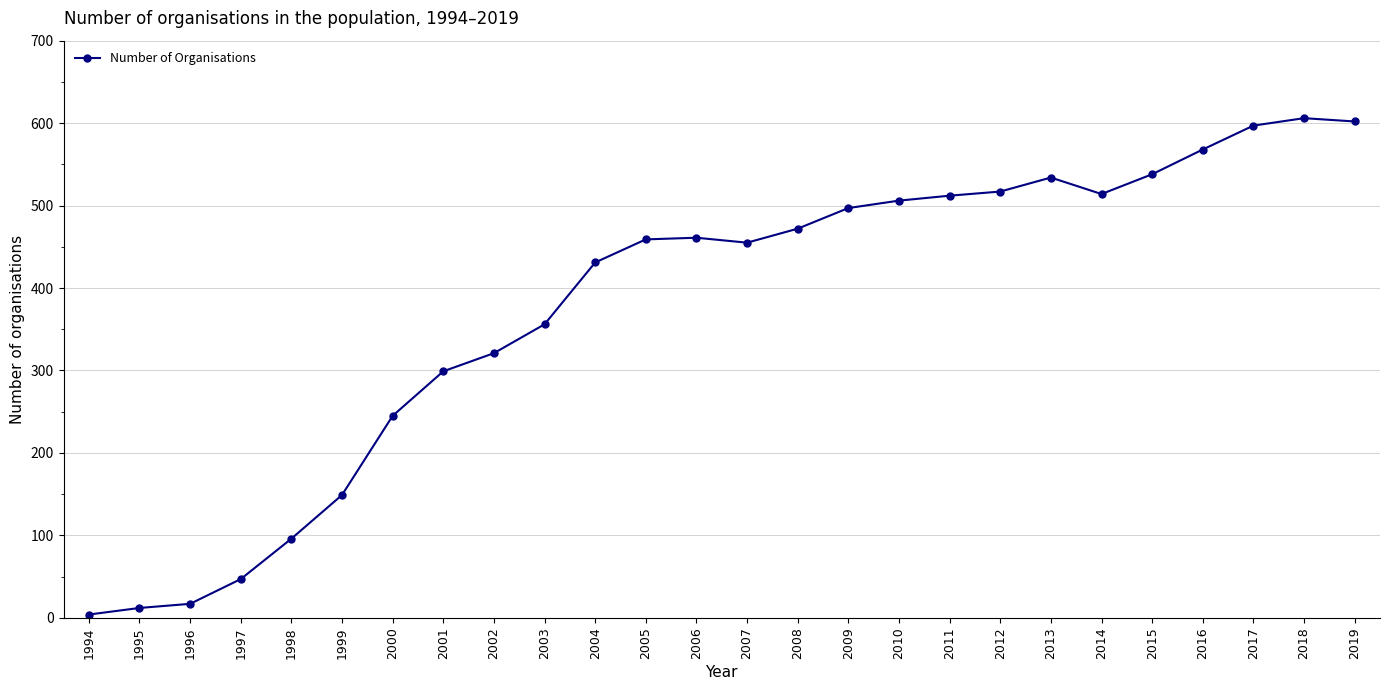

True or false: there are more than 1 points higher than both neighbors.

True